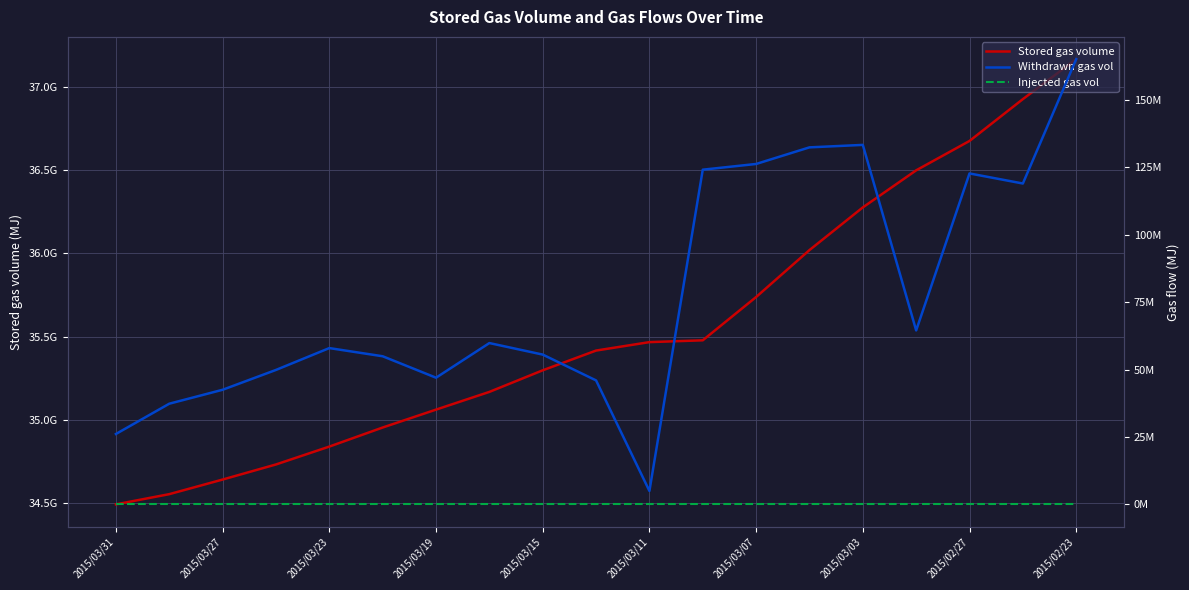

Does the chart have visible grid lines?

Yes